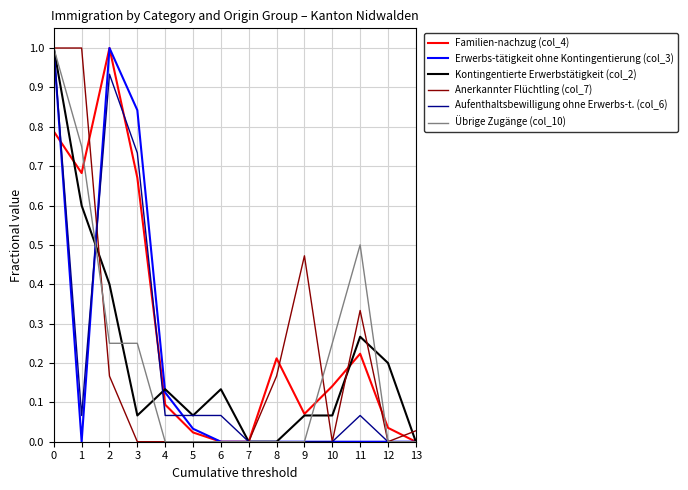

Which series changed the most between 11 and 13?

Übrige Zugänge (col_10)